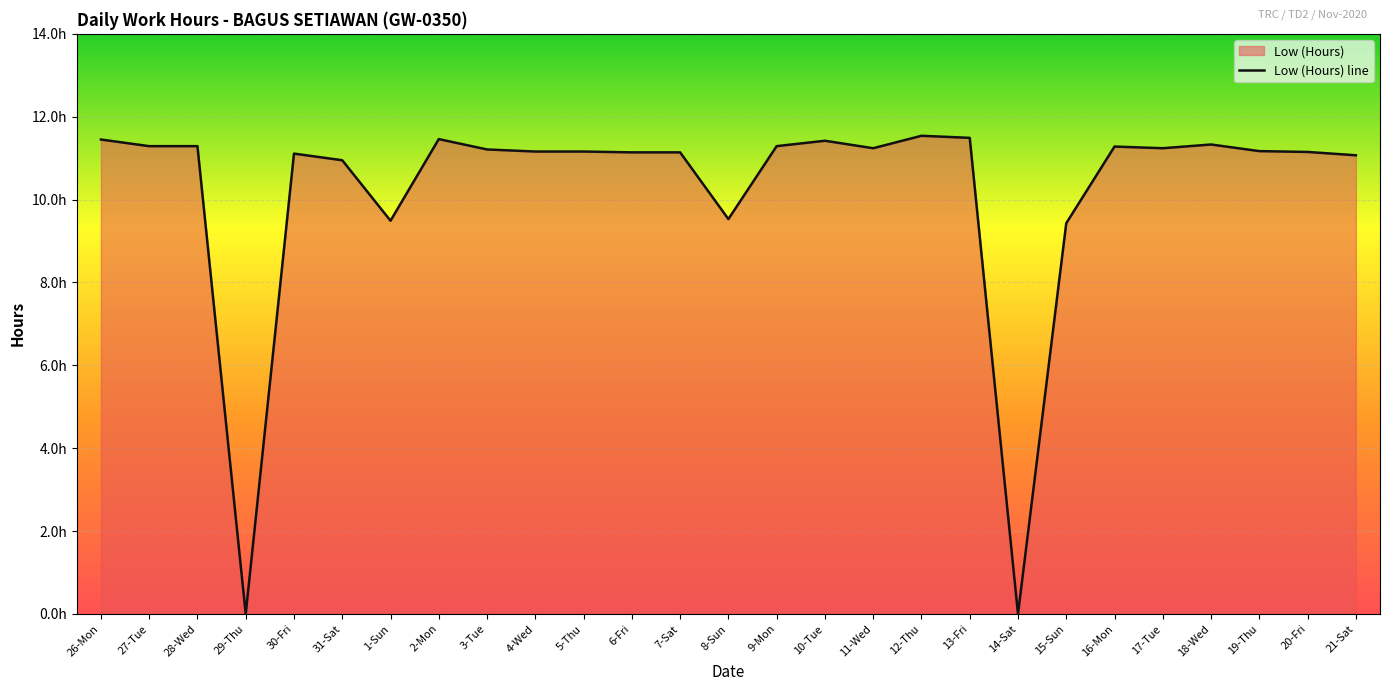

How many lines are shown in the chart?

1